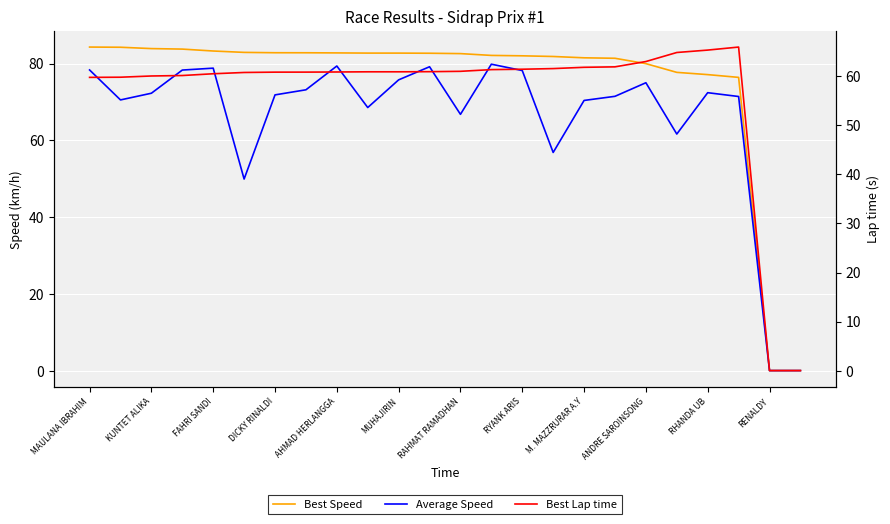

Reading right to left, what are all the values shown in this chart?

Best Speed: 0.0	0.0	76.4	77.1	77.7	80.0	81.4	81.5	81.8	82.0	82.1	82.6	82.7	82.7	82.7	82.8	82.8	82.8	82.9	83.3	83.8	83.9	84.2	84.3
Average Speed: 0.0	0.0	71.4	72.4	61.6	75.0	71.5	70.4	56.8	78.2	79.8	66.8	79.2	75.7	68.5	79.4	73.2	71.8	49.9	78.8	78.3	72.3	70.5	78.3
Best Lap time: 0.0	0.0	66.0	65.4	64.9	63.0	61.9	61.8	61.6	61.5	61.4	61.0	61.0	60.9	60.9	60.9	60.9	60.9	60.8	60.5	60.2	60.1	59.8	59.8